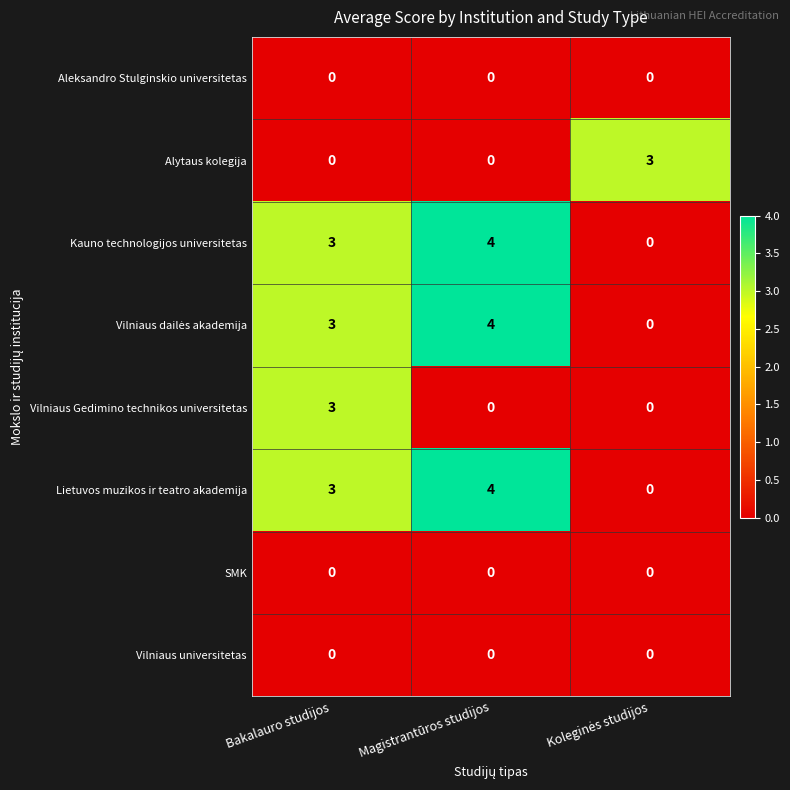

Which category has the highest value in the Vilniaus Gedimino technikos universitetas series?

Bakalauro studijos